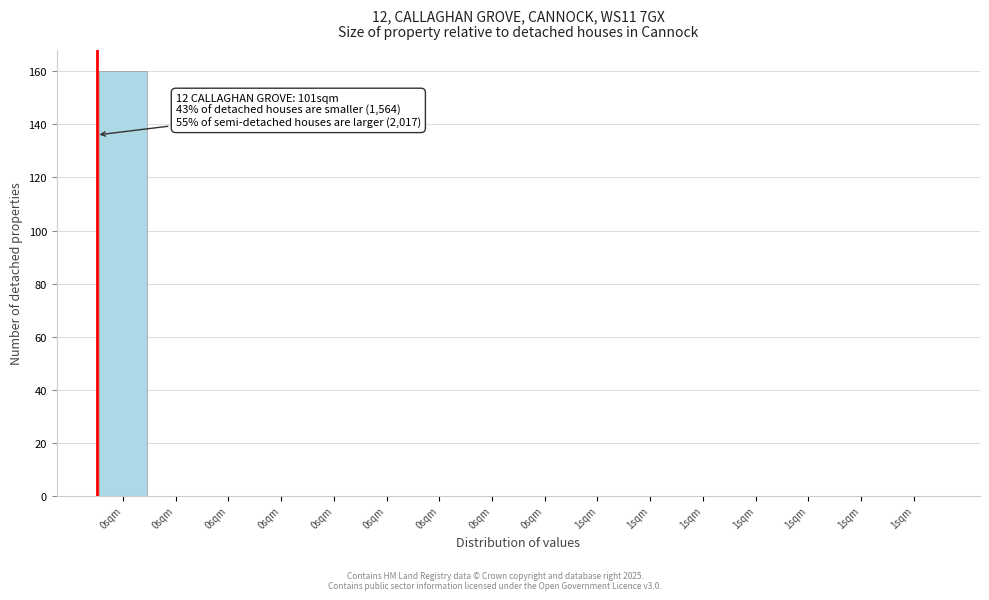

How many categories are shown in the chart?

16